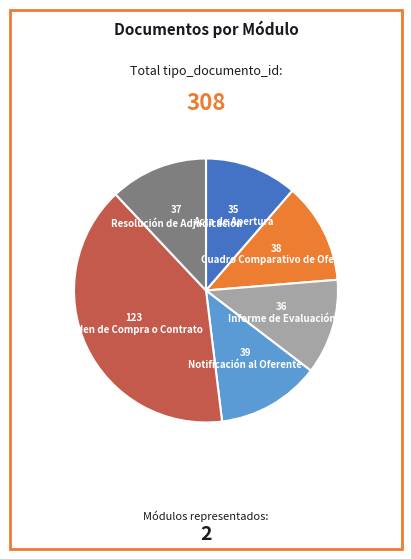

Does Cuadro Comparativo de Ofertas represent more than half of the total?

No